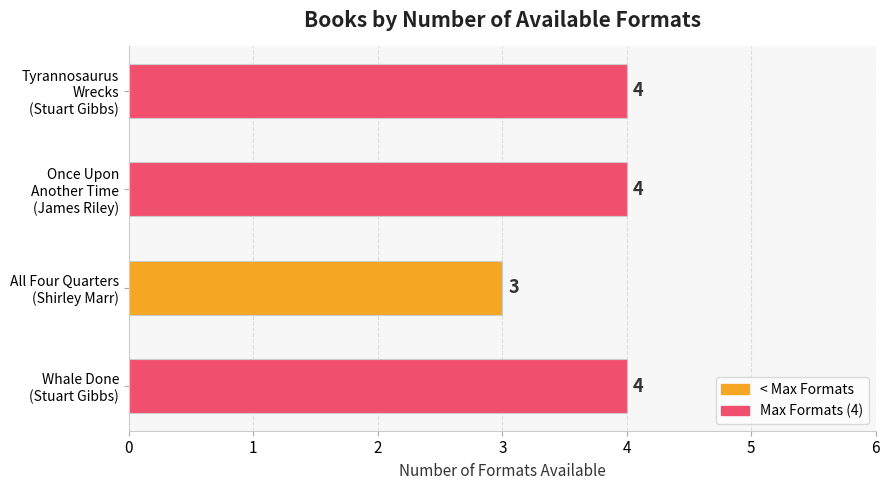

What is the average value?

4